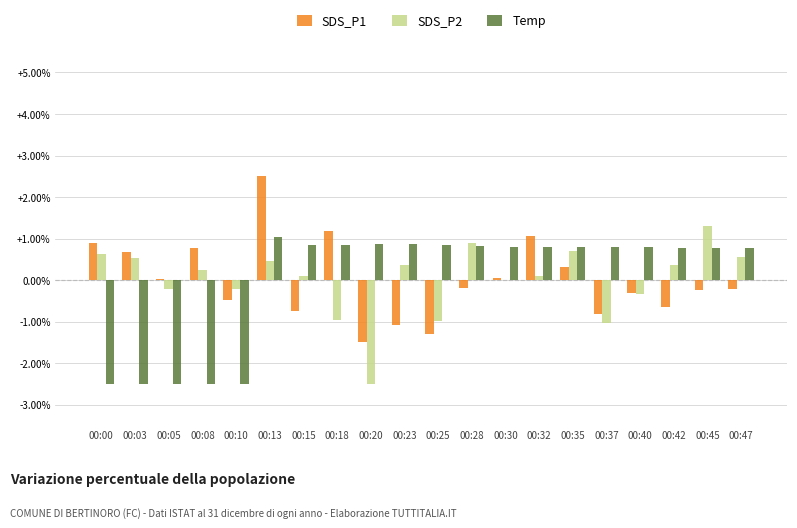

Which series changed the most between 00:08 and 00:15?

Temp